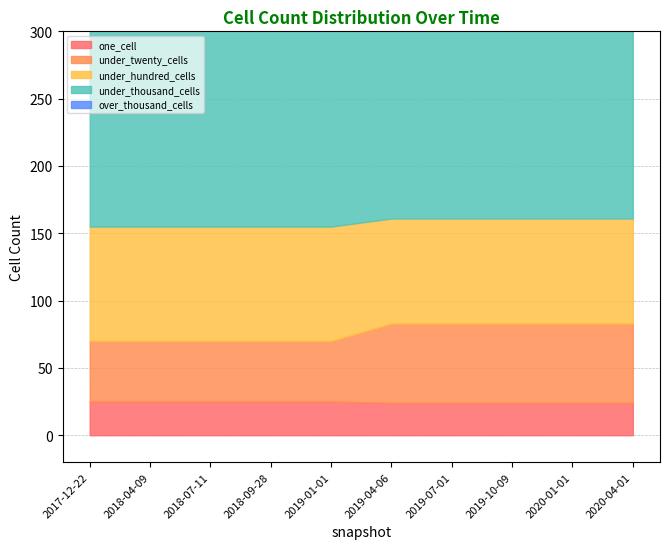

What are all the series names shown in the legend?

one_cell, under_twenty_cells, under_hundred_cells, under_thousand_cells, over_thousand_cells